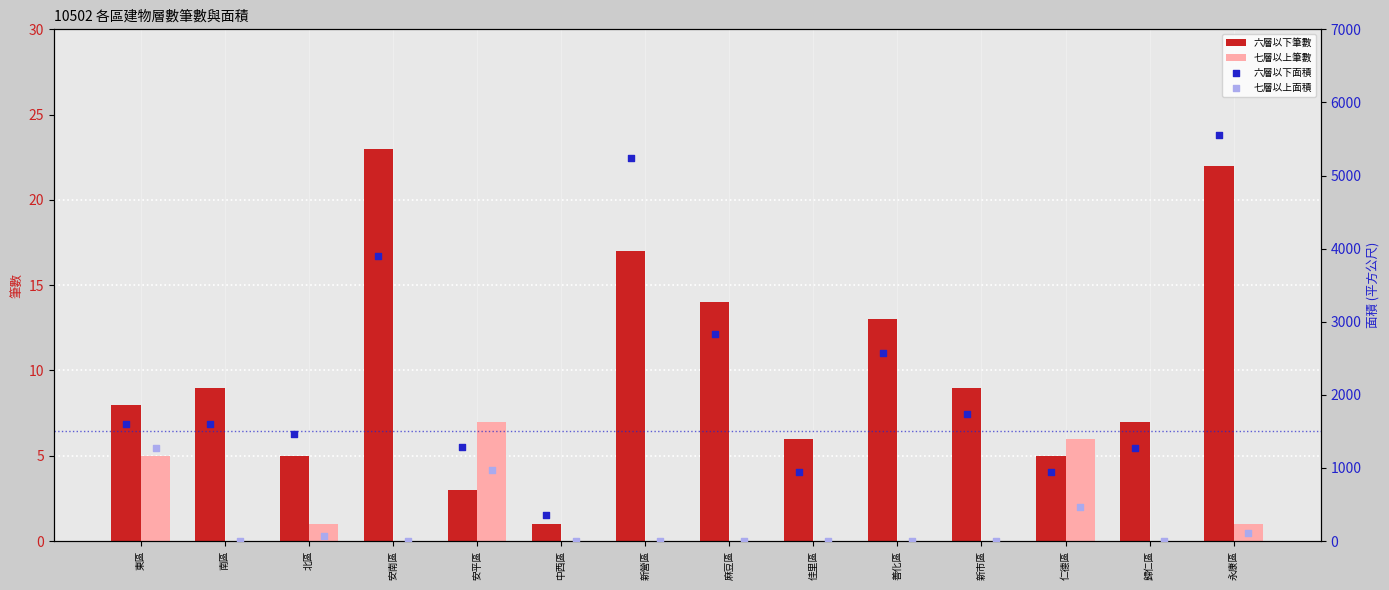

Which series contains the highest Y value?

六層以下面積